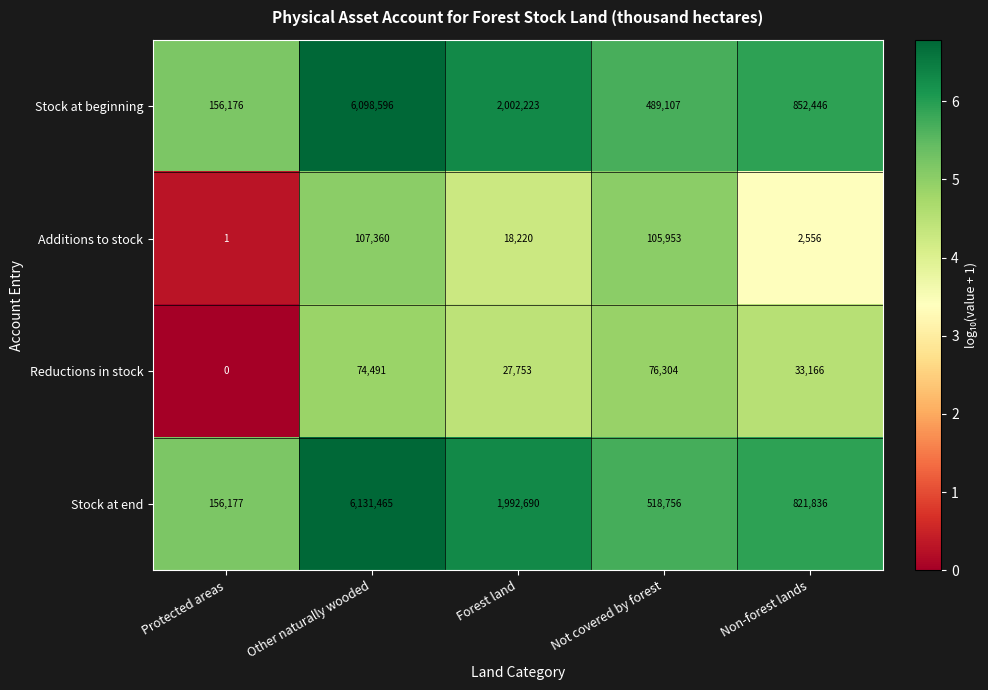

Where is Additions to stock nearest to the value 53680?

Forest land